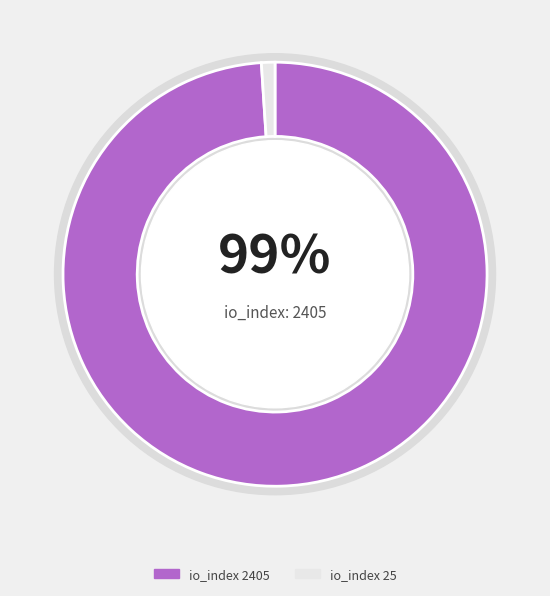

To the nearest percent, what is the difference between the 25 and 2405 slice percentages?

98%